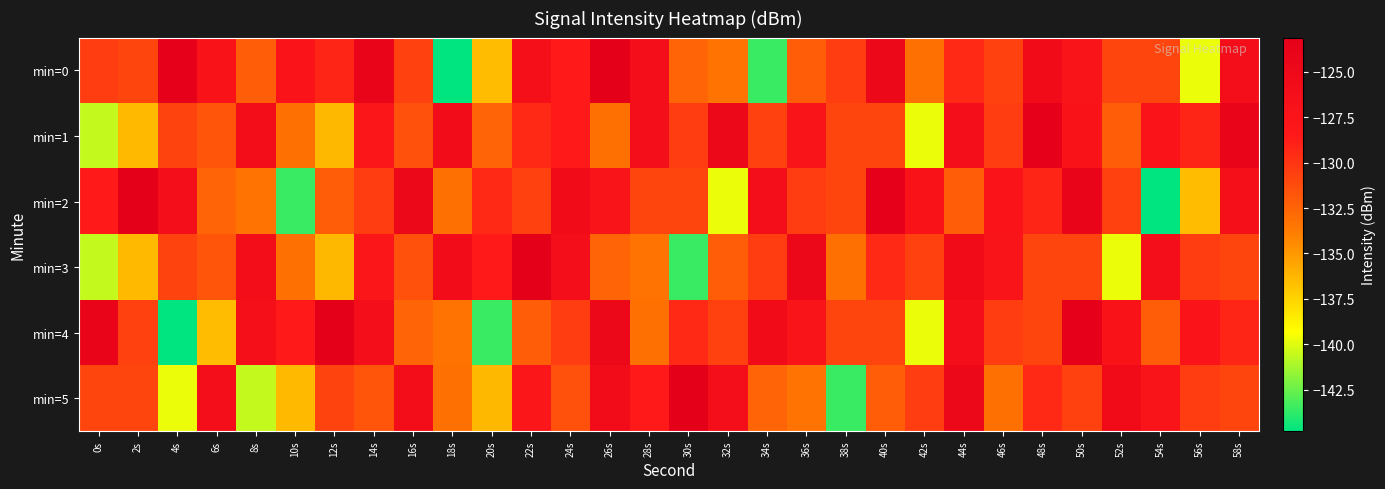

What is the difference between the highest and lowest values at 12s?

13.3